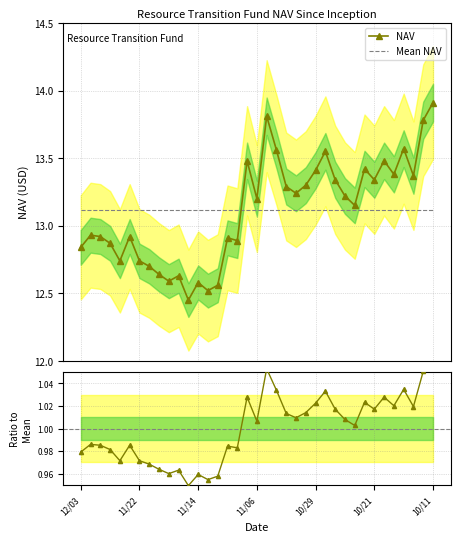

What is the lowest value of the Mean NAV series?

13.1